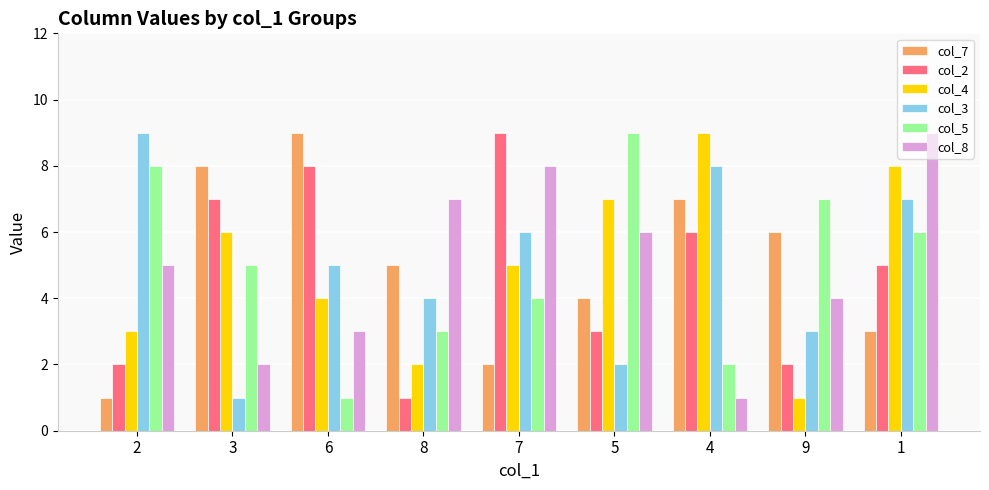

Reading left to right, list all the values displayed in this chart.

col_7: 2=1	3=8	6=9	8=5	7=2	5=4	4=7	9=6	1=3
col_2: 2=2	3=7	6=8	8=1	7=9	5=3	4=6	9=2	1=5
col_4: 2=3	3=6	6=4	8=2	7=5	5=7	4=9	9=1	1=8
col_3: 2=9	3=1	6=5	8=4	7=6	5=2	4=8	9=3	1=7
col_5: 2=8	3=5	6=1	8=3	7=4	5=9	4=2	9=7	1=6
col_8: 2=5	3=2	6=3	8=7	7=8	5=6	4=1	9=4	1=9